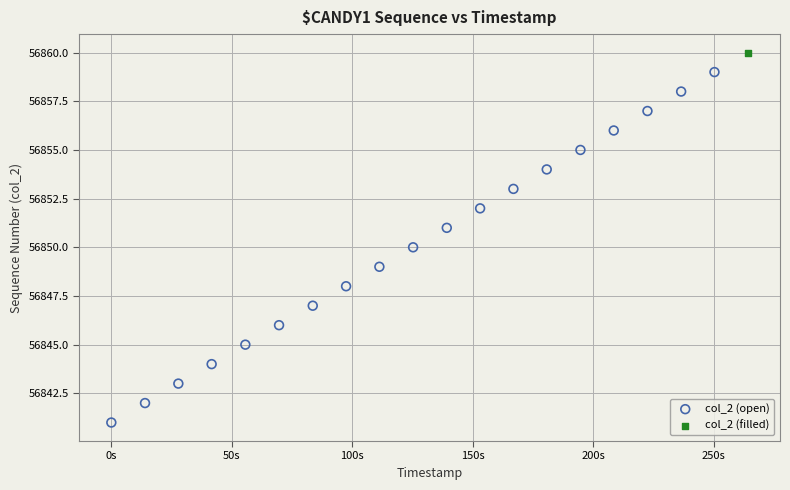

What are all the series names shown in the legend?

col_2 (open), col_2 (filled)